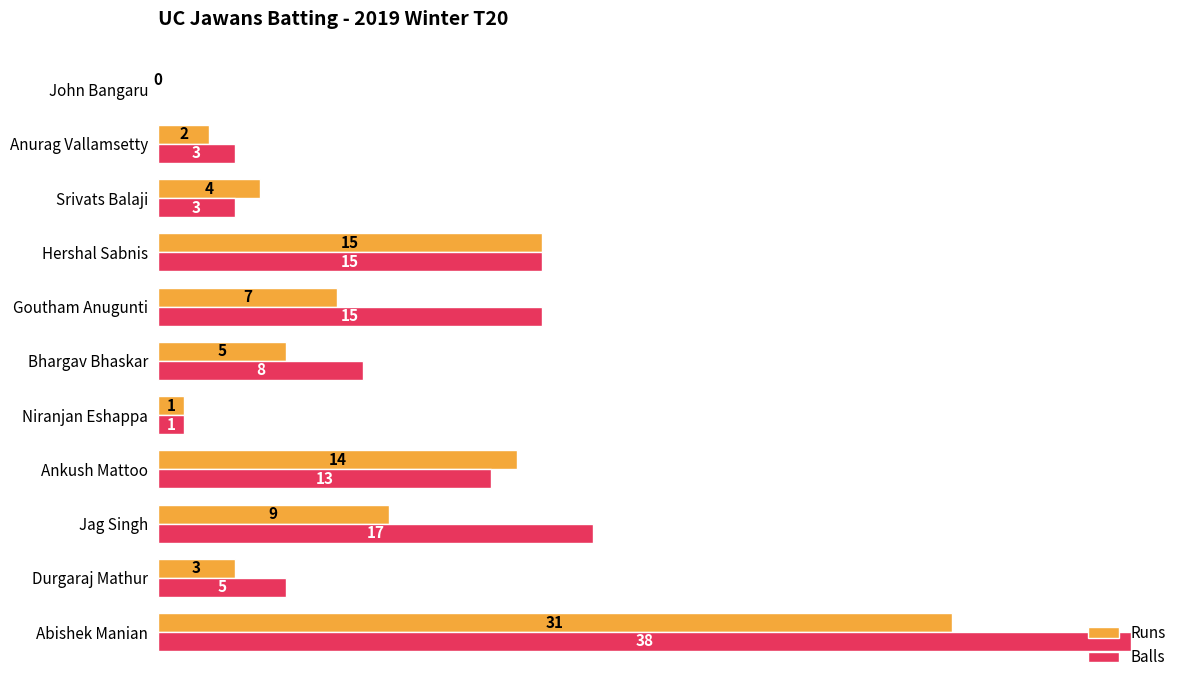

At which category does the chart reach its peak across all series?

Abishek Manian